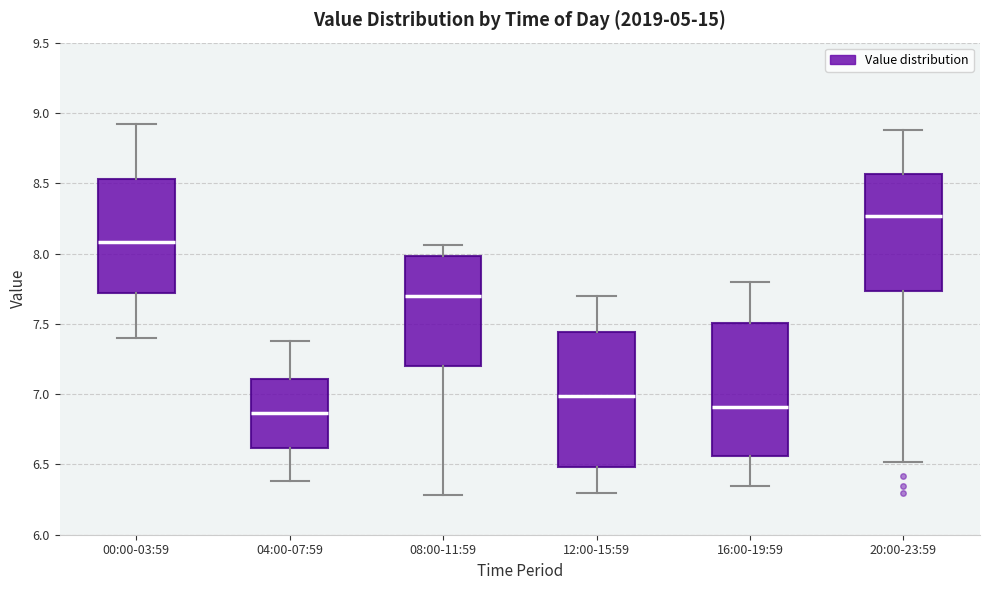

Where is the upper edge of the box for 16:00-19:59 on the y-axis? The values are not printed on the chart, so give them approximately, as read against the axis.

7.50